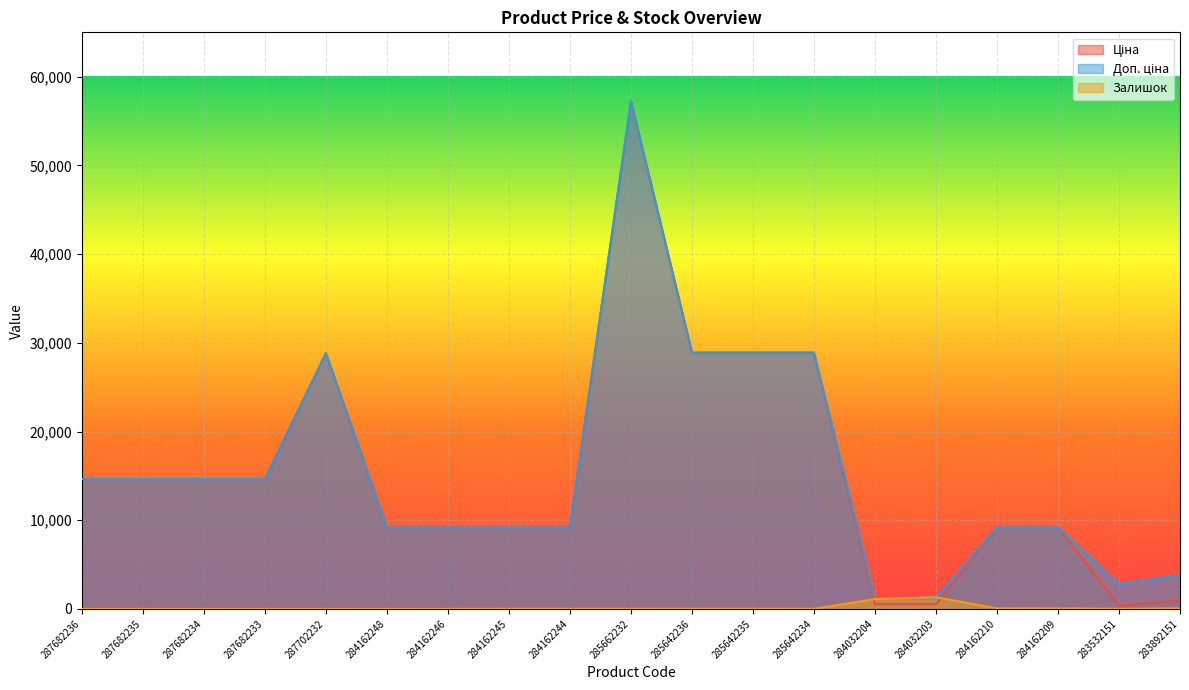

List the labels in order of Залишок value, smallest first.

287682236, 287682235, 287682234, 287682233, 287702232, 284162248, 284162246, 284162244, 285642234, 284162245, 285662232, 285642235, 283532151, 285642236, 283892151, 284162209, 284162210, 284032204, 284032203